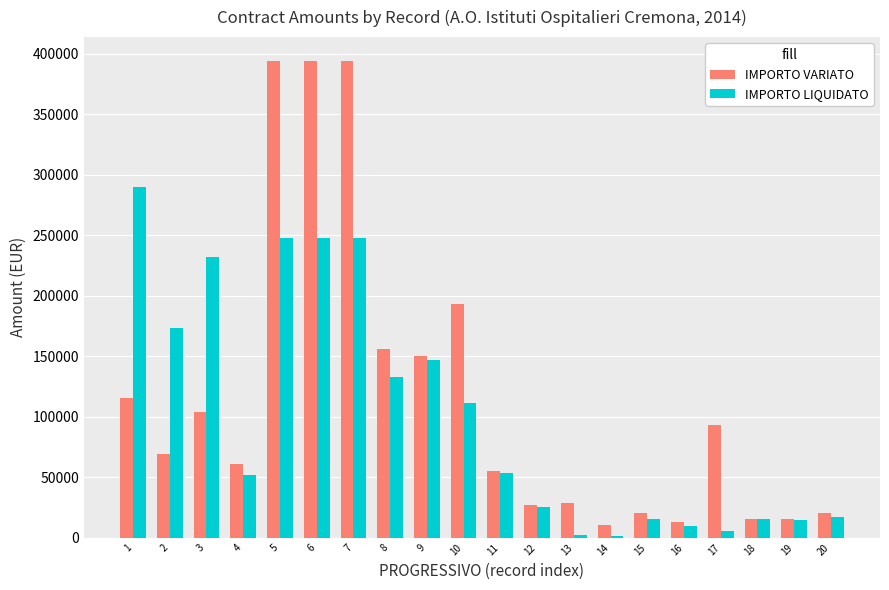

List the series in order of their peak value, lowest first.

IMPORTO LIQUIDATO, IMPORTO VARIATO